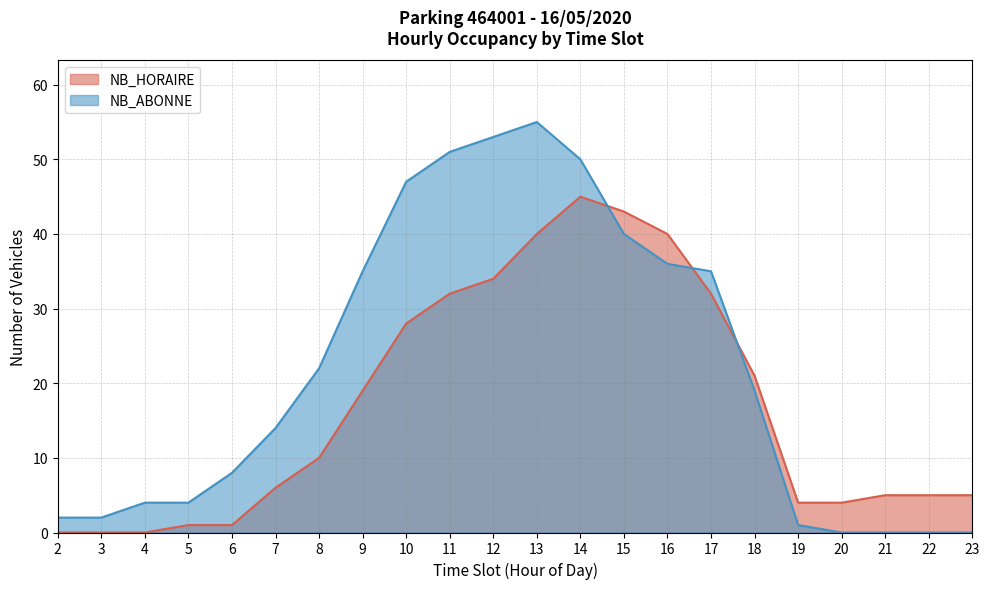

Does the chart display data point markers on the line(s)?

No